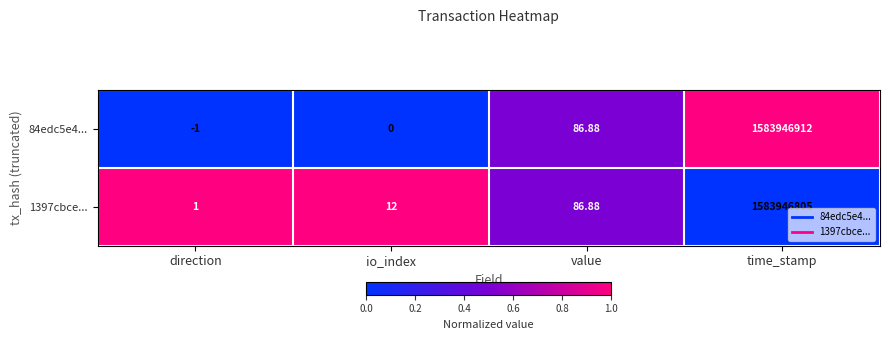

At which category does the chart reach its peak across all series?

time_stamp